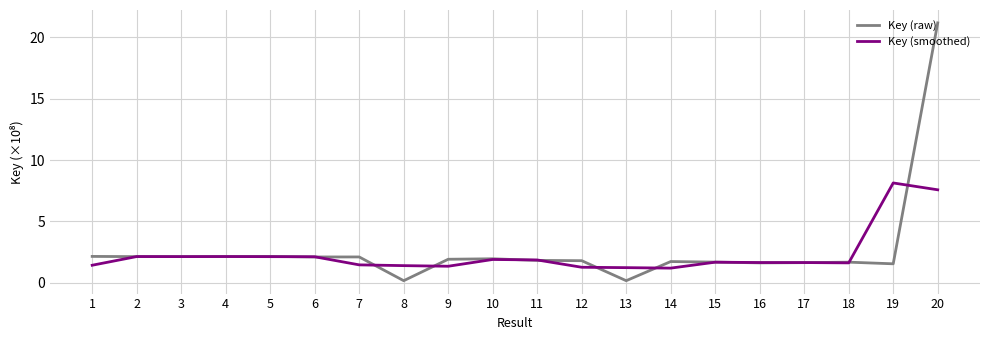

Which series has the widest spread of values?

Key (raw)